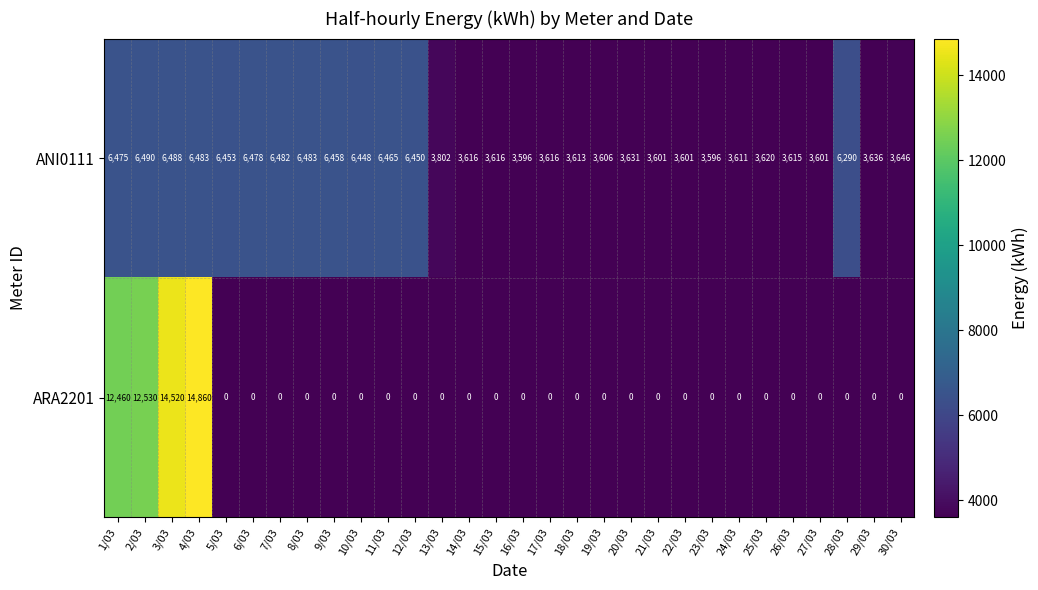

List the series in order of their overall mean, lowest first.

ARA2201, ANI0111